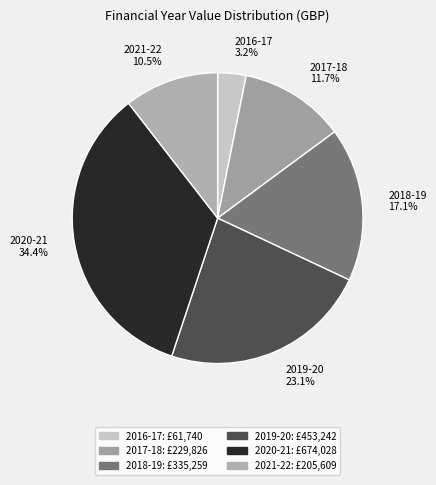

Rank the categories by value from lowest to highest.

2016-17, 2021-22, 2017-18, 2018-19, 2019-20, 2020-21